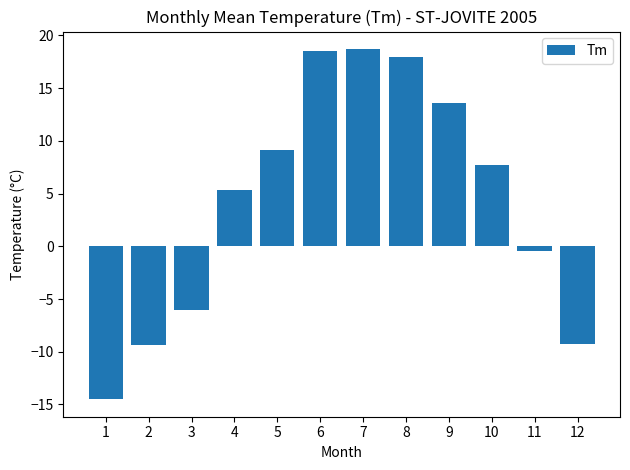

Read the value at 3.

-6.0